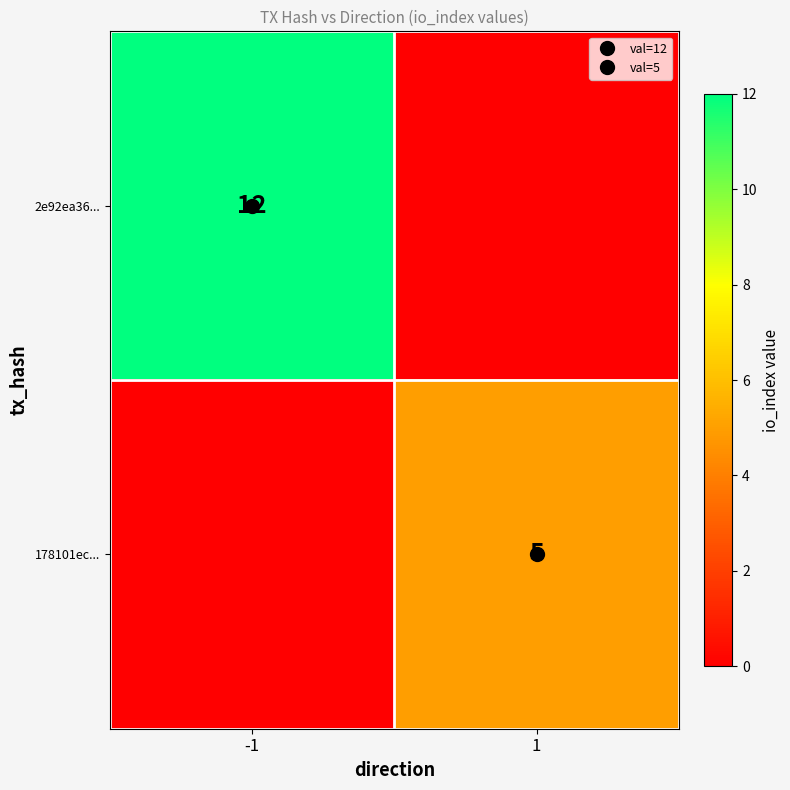

At which label is 178101ec... closest to 2?

-1